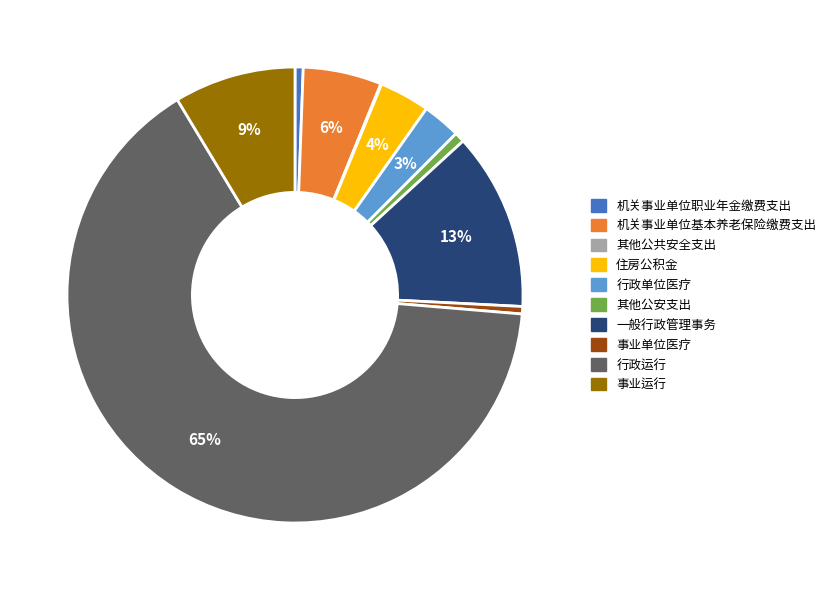

Which slice is the largest?

行政运行